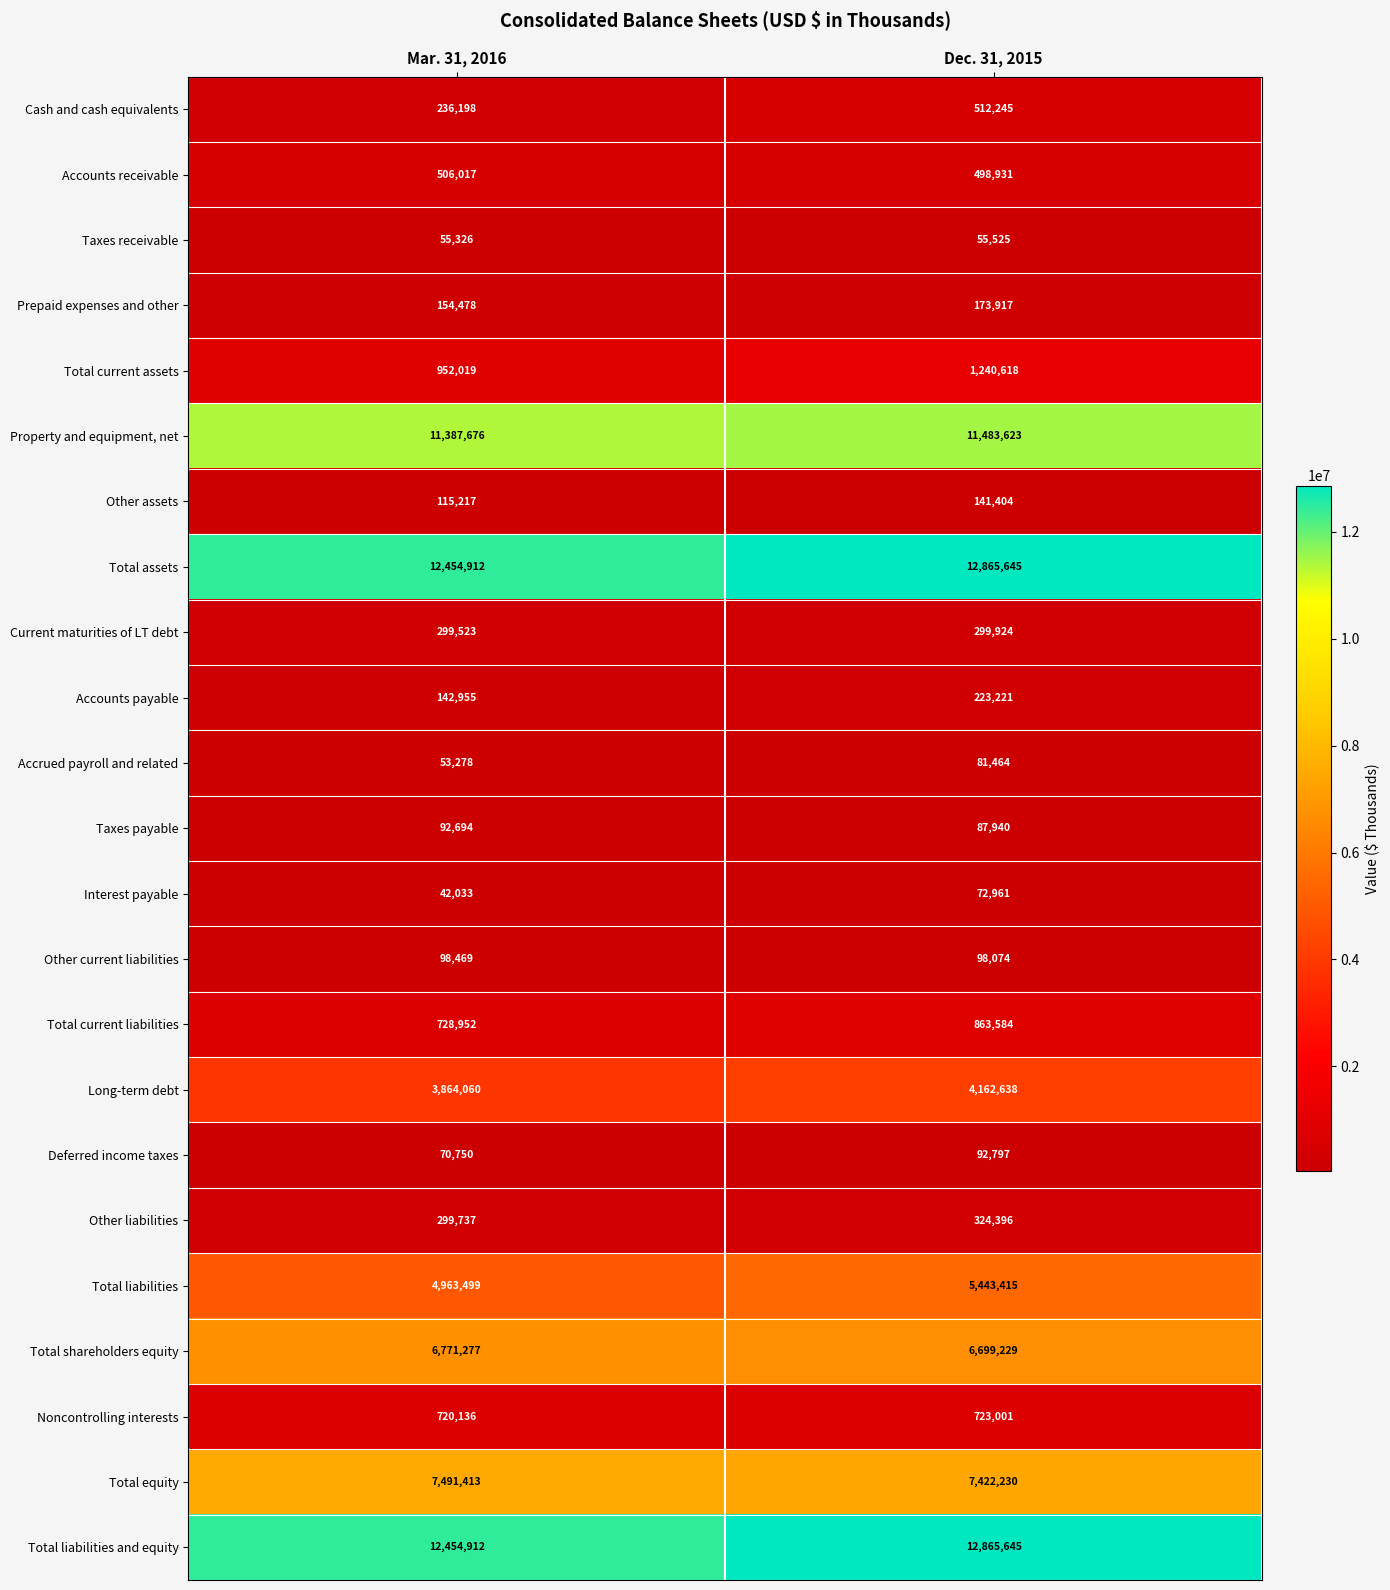

The value of Other assets at Dec. 31, 2015 is 189411. True or false?

False